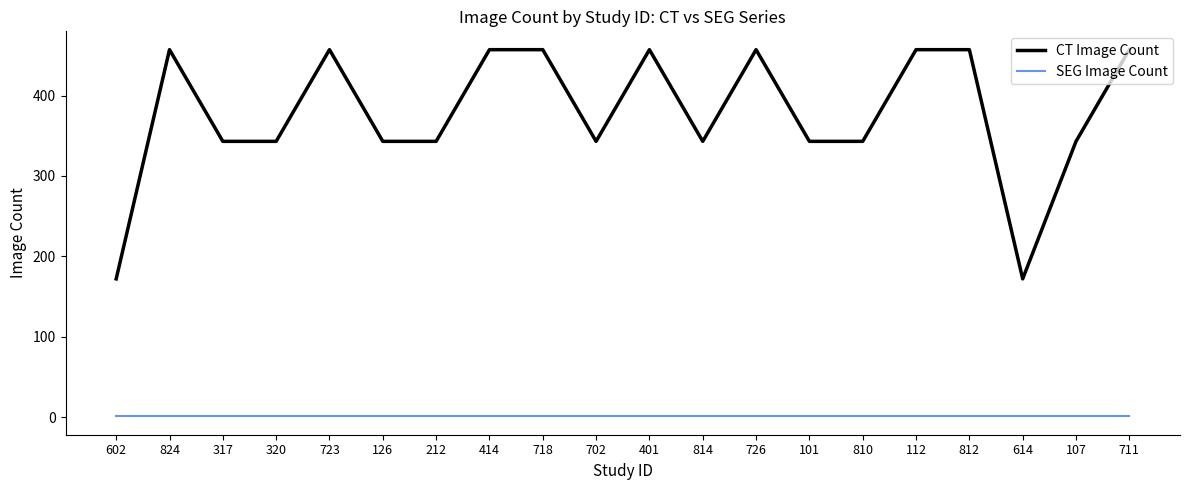

True or false: SEG Image Count and CT Image Count cross at least once.

False